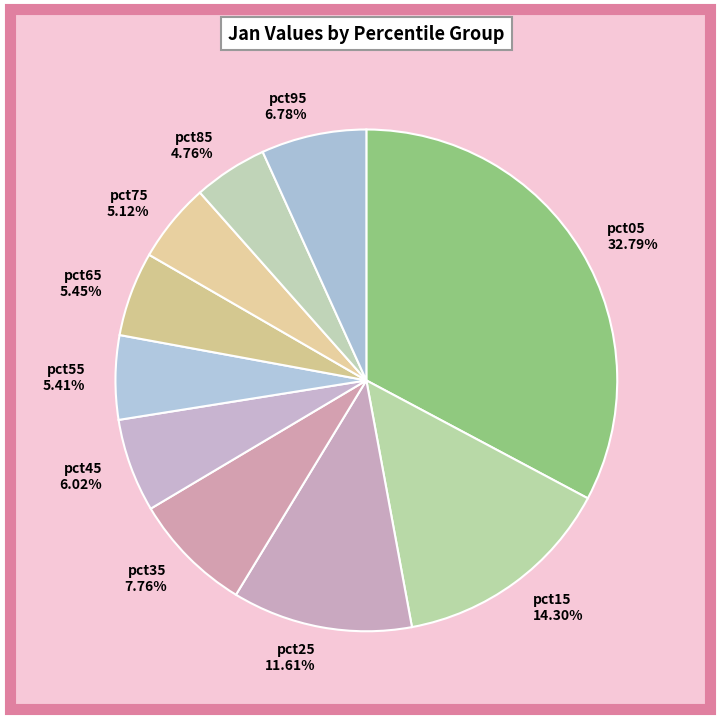

Is there any slice that represents more than half of the pie?

No